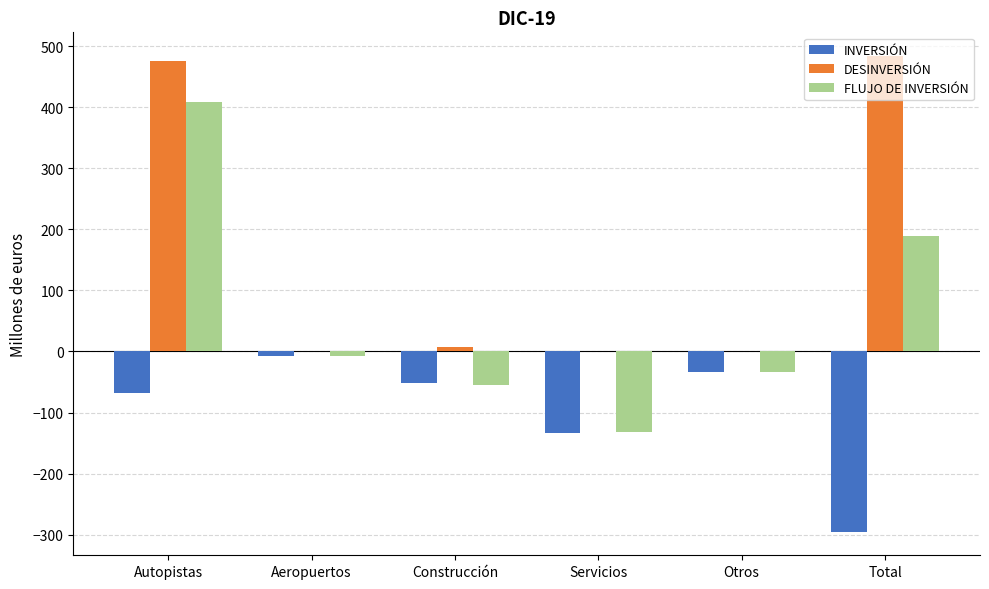

Count the number of data series in this chart.

3